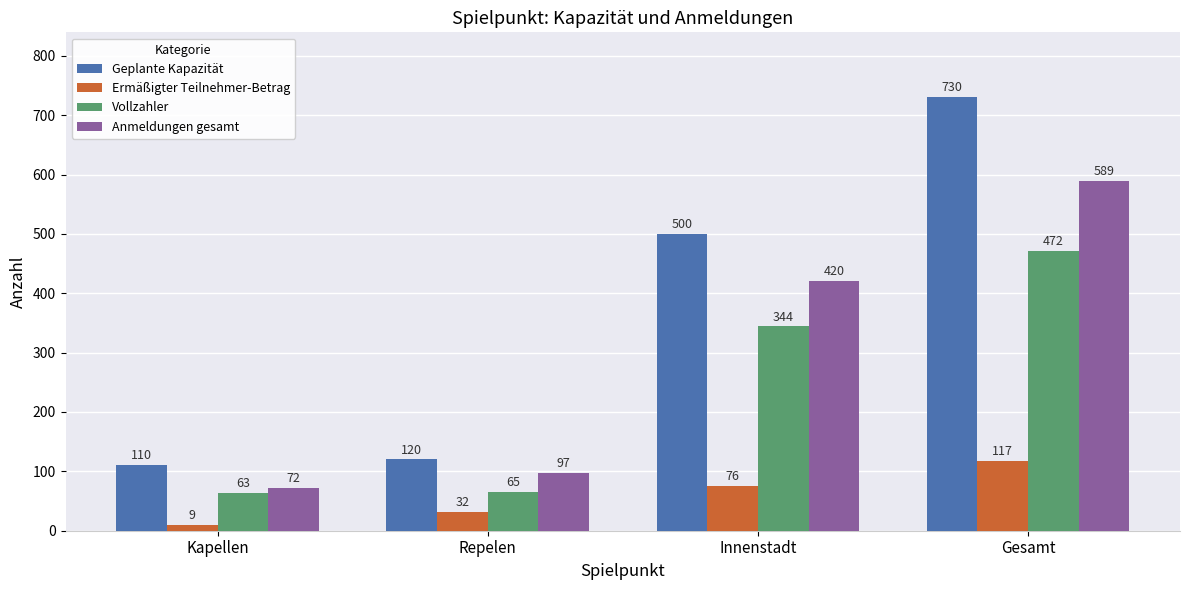

Is the value of Anmeldungen gesamt at Kapellen greater than the value of Vollzahler at Gesamt?

No